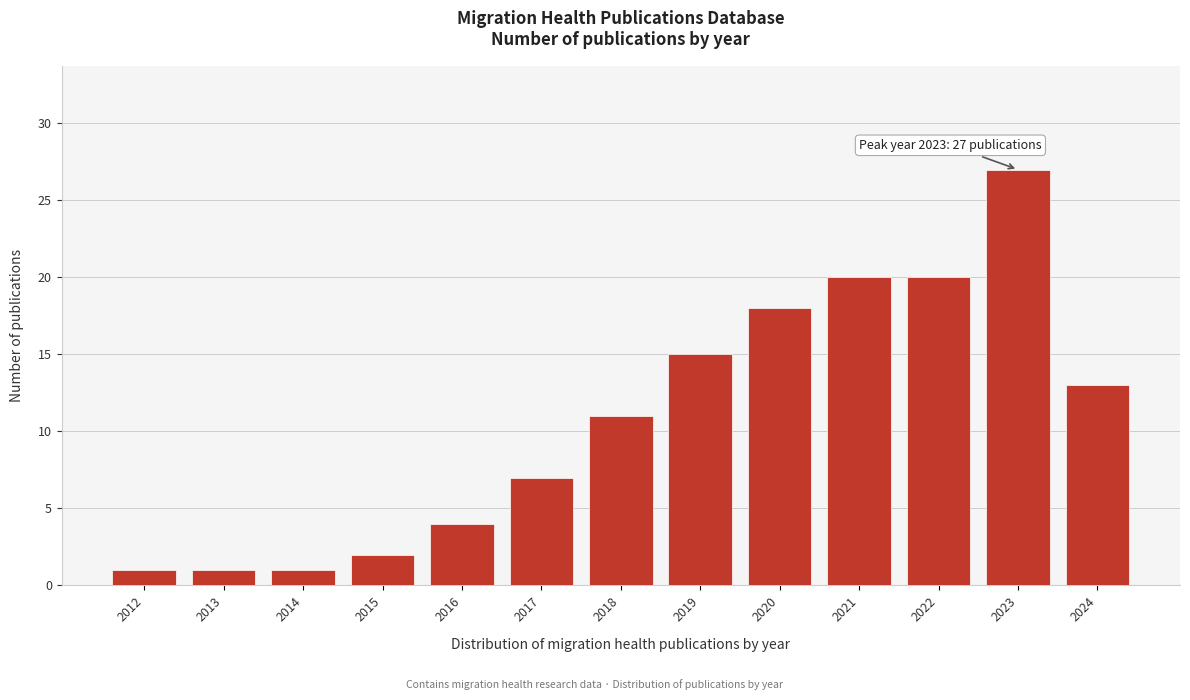

Reading left to right, what are all the values shown in this chart?

2012=1	2013=1	2014=1	2015=2	2016=4	2017=7	2018=11	2019=15	2020=18	2021=20	2022=20	2023=27	2024=13